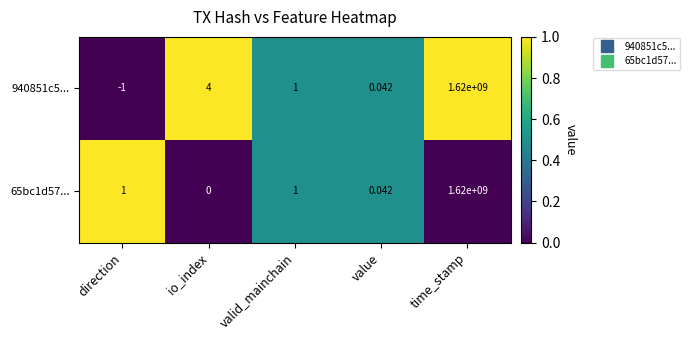

Where does the 940851c5... series first go above 1?

io_index